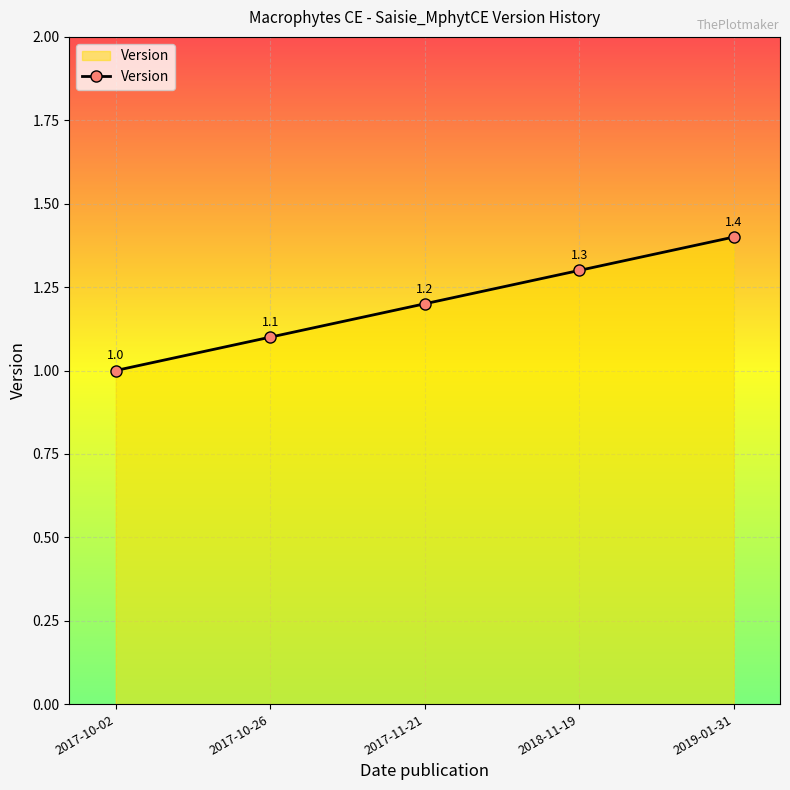

Reading left to right, what are all the values shown in this chart?

2017-10-02=1.0	2017-10-26=1.1	2017-11-21=1.2	2018-11-19=1.3	2019-01-31=1.4